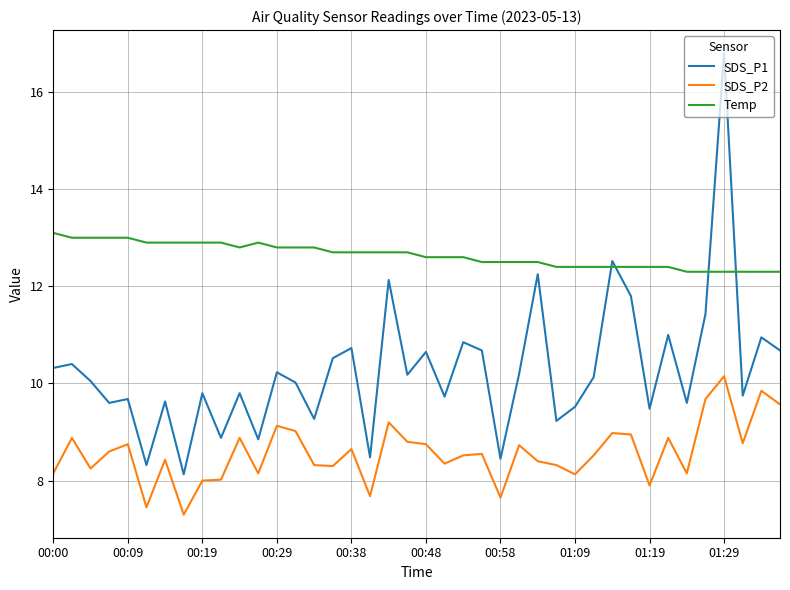

List the series in order of their overall mean, highest first.

Temp, SDS_P1, SDS_P2